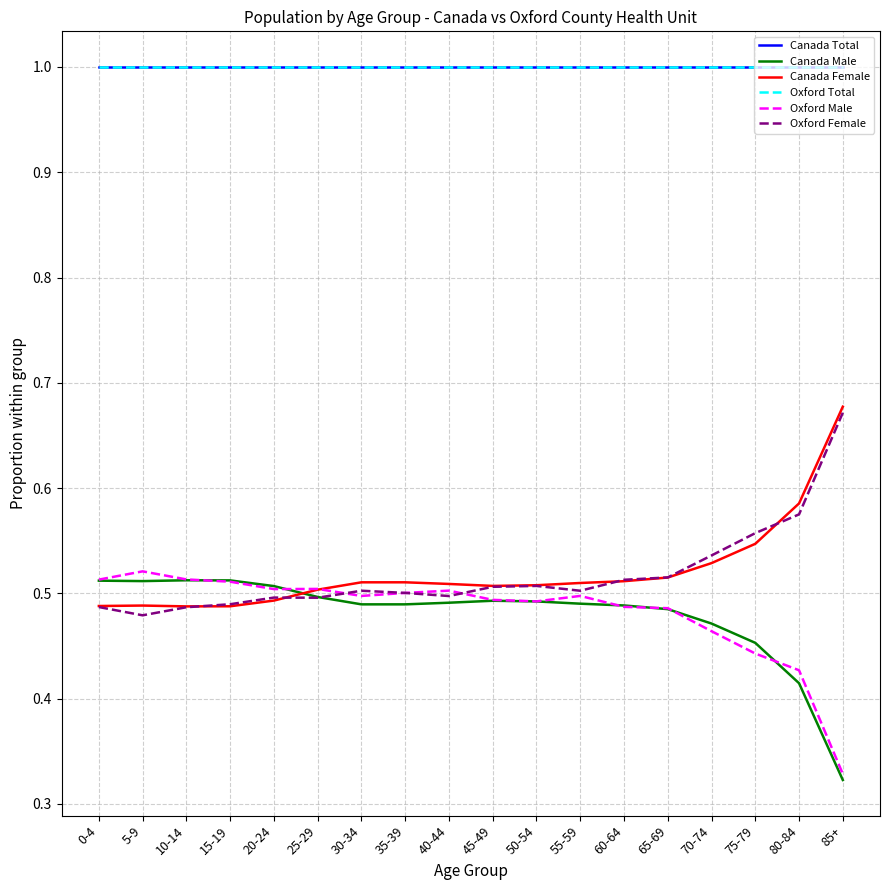

Is this an area chart (filled region under the line)?

No